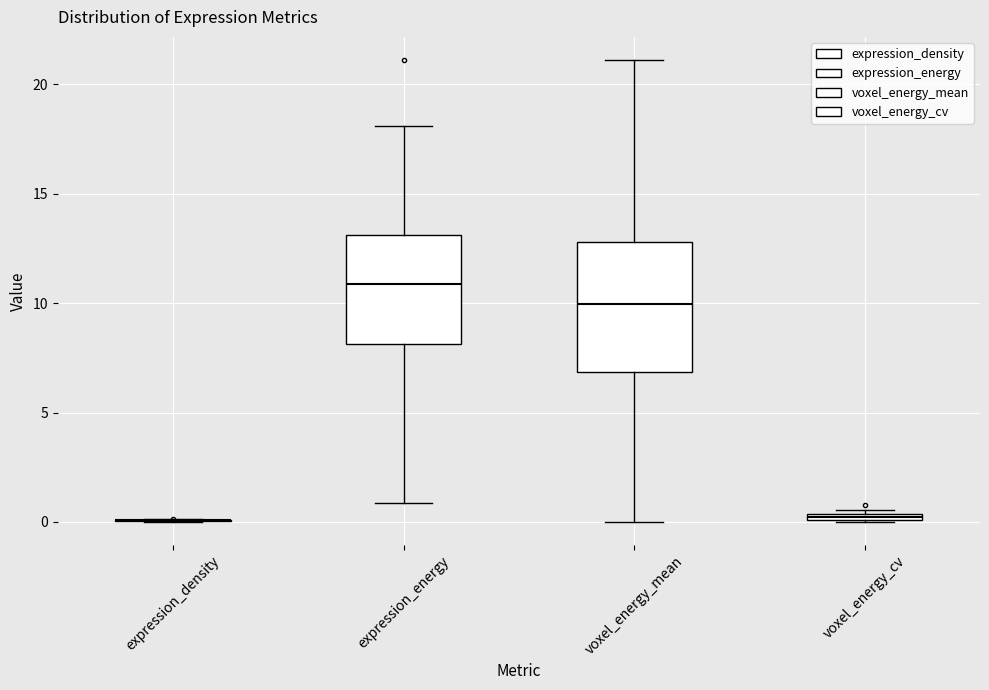

Comparing the boxes themselves (not the whiskers), which one is the tallest?

voxel_energy_mean